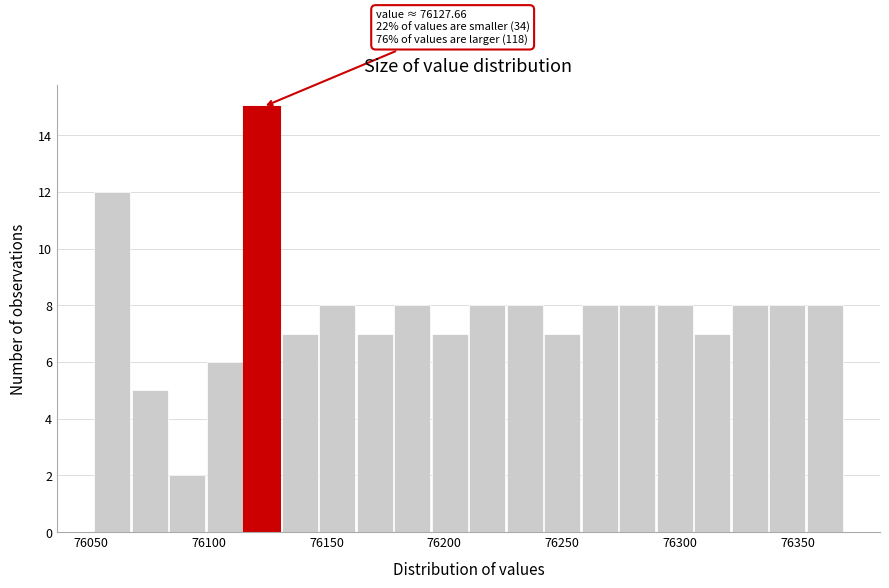

Around what value on the x-axis is the tallest bar? Give the approximate position of its centre, as read against the axis.

76125